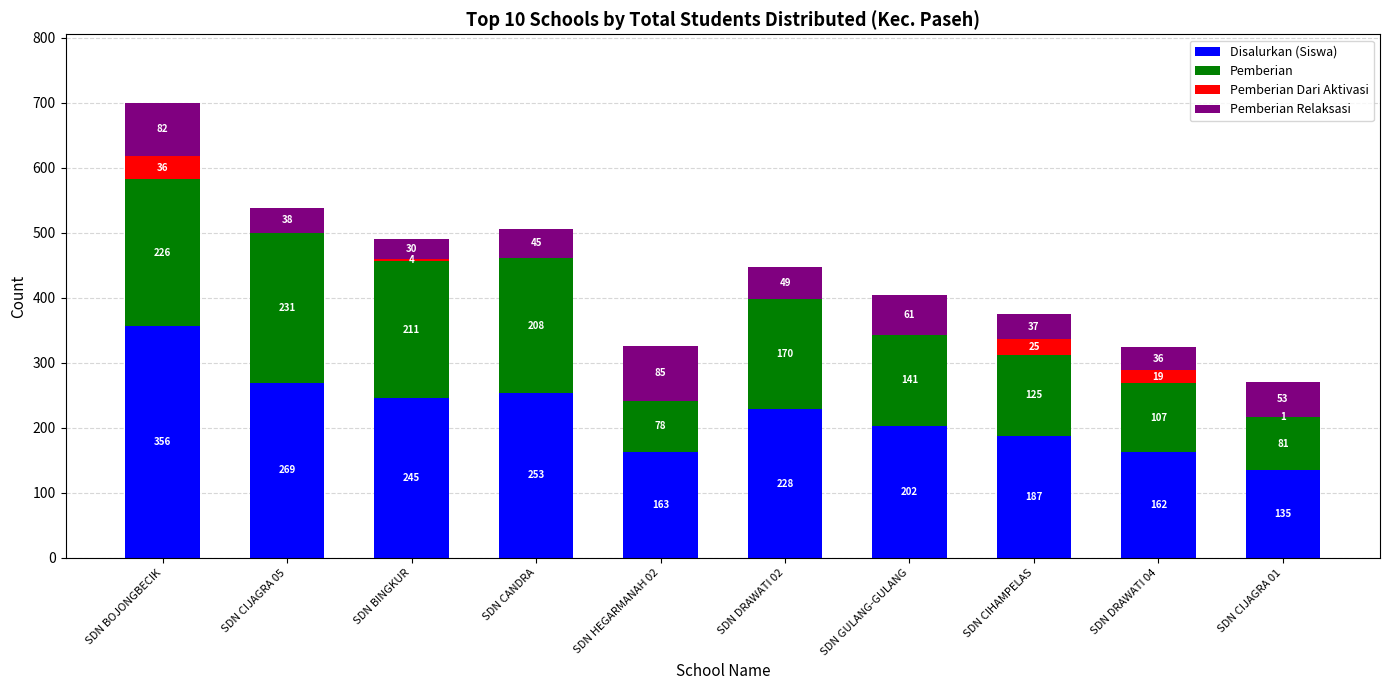

Read the Disalurkan (Siswa) value at SDN BINGKUR.

245